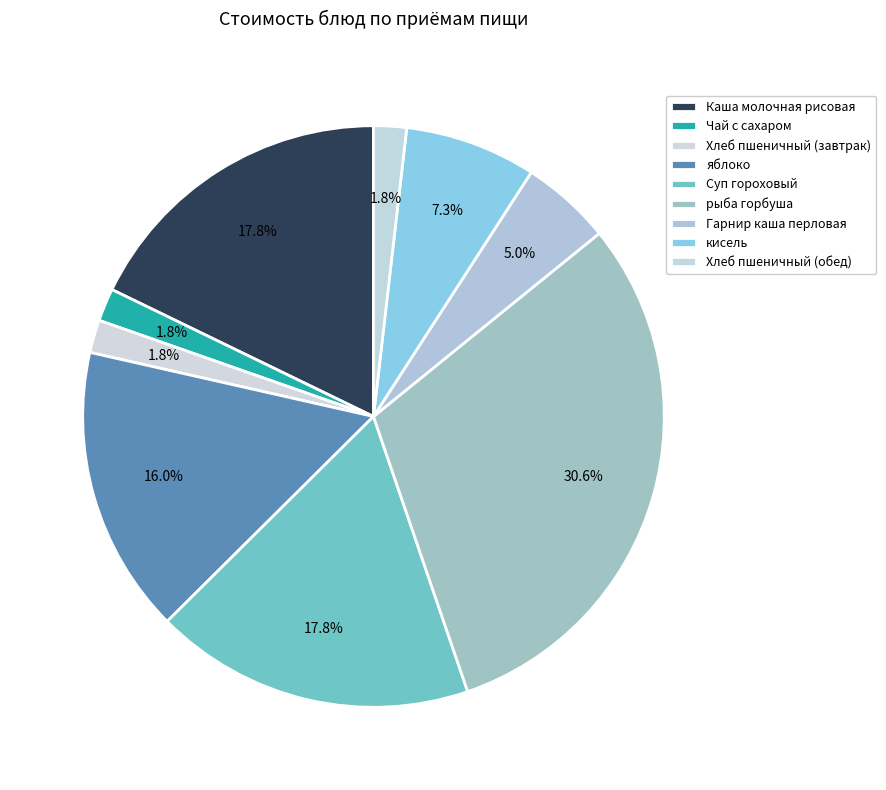

How many slices are in this pie chart?

9